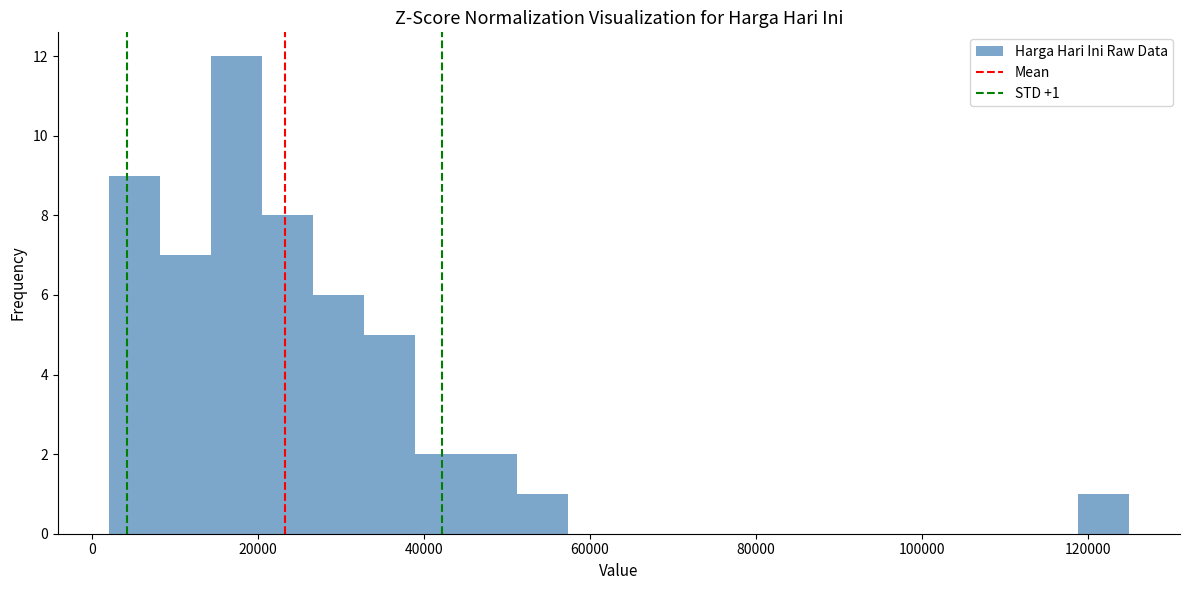

Around what value on the x-axis is the tallest bar? Give the approximate position of its centre, as read against the axis.

18000